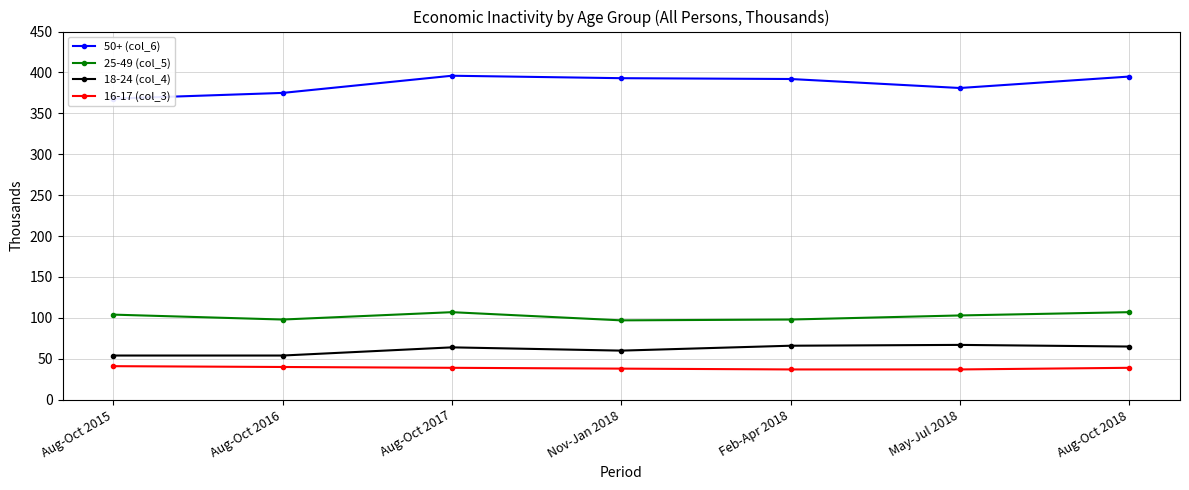

What is the highest value of the 25-49 (col_5) series?

107